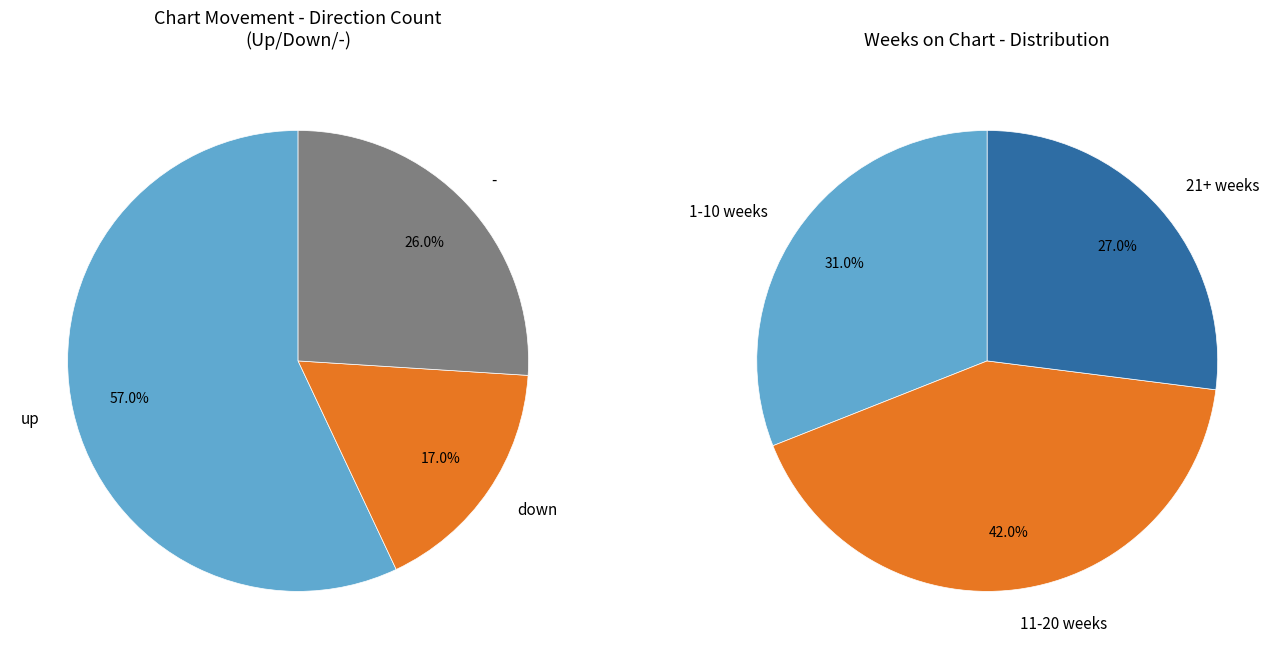

Rank the categories by value from highest to lowest.

up, -, down